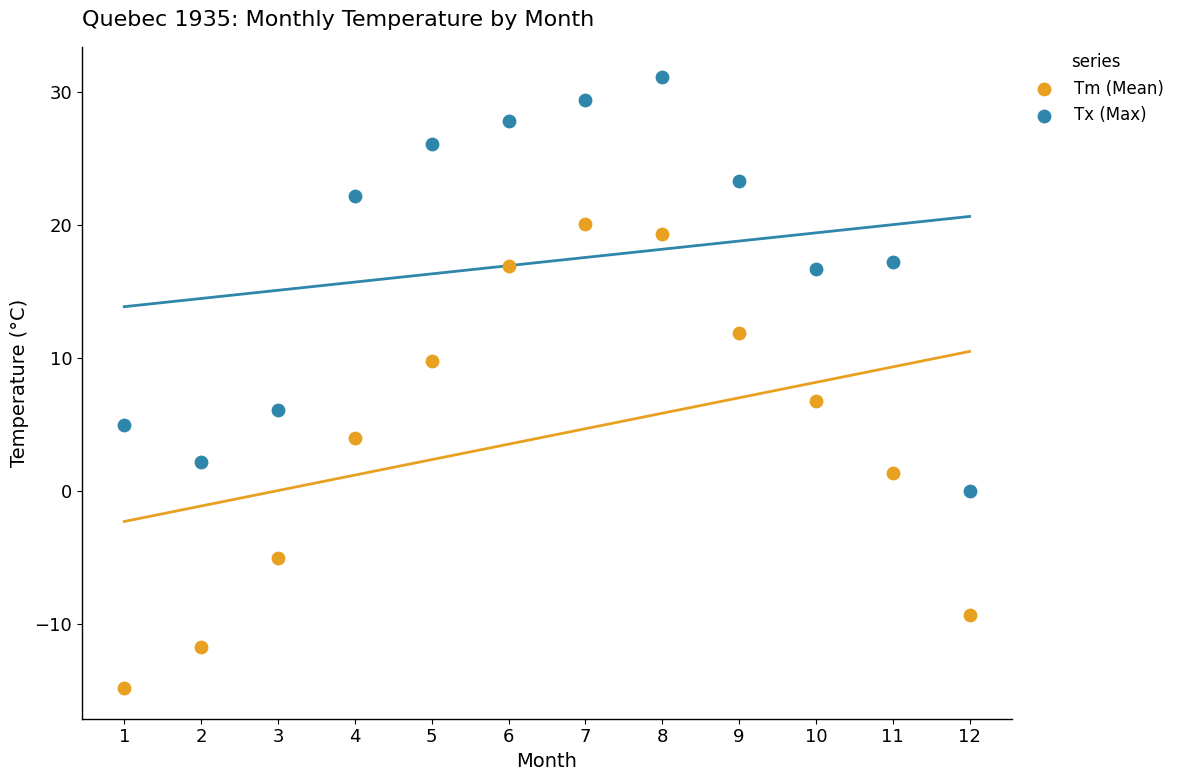

Which series has the widest spread of Y values?

Tm (Mean)